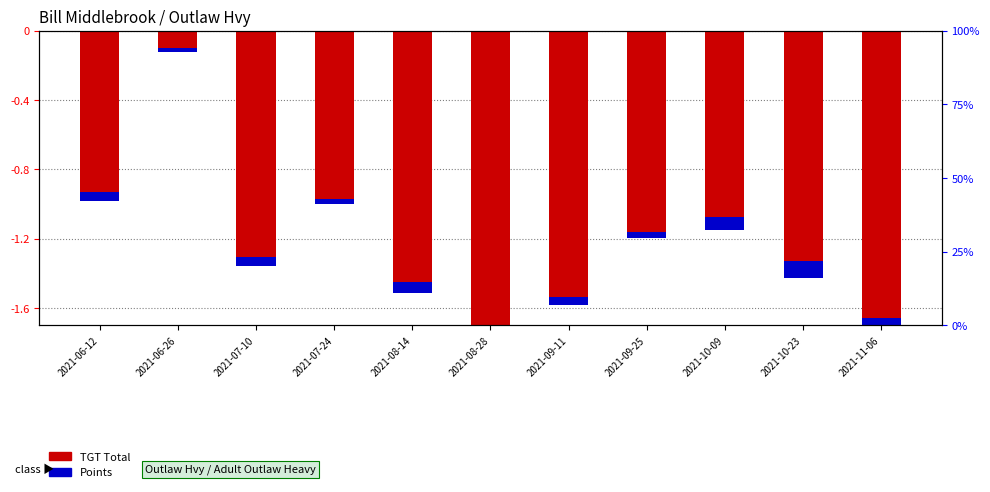

Rank the series at 2021-08-28 from highest to lowest value.

Points (scaled), TGT Total (scaled)